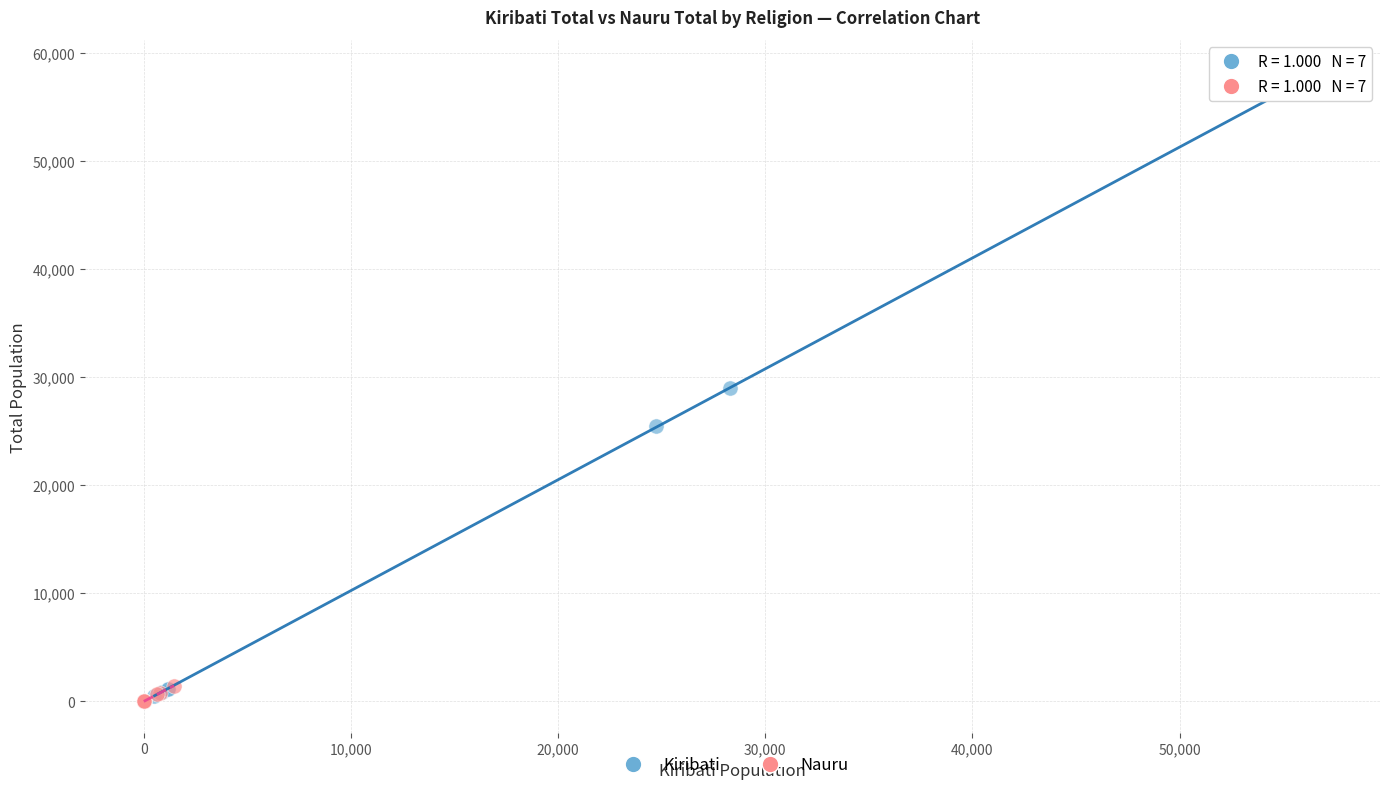

Which series has the largest Y range (max minus min)?

Kiribati